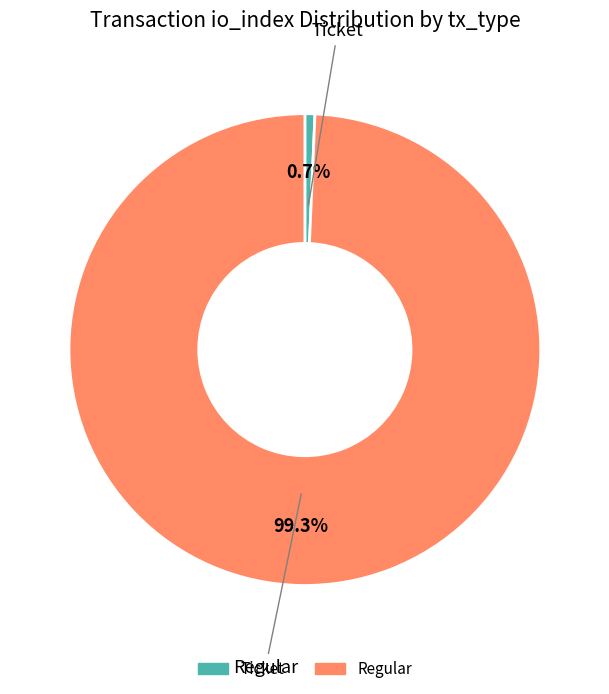

Count the number of slices in the pie.

2